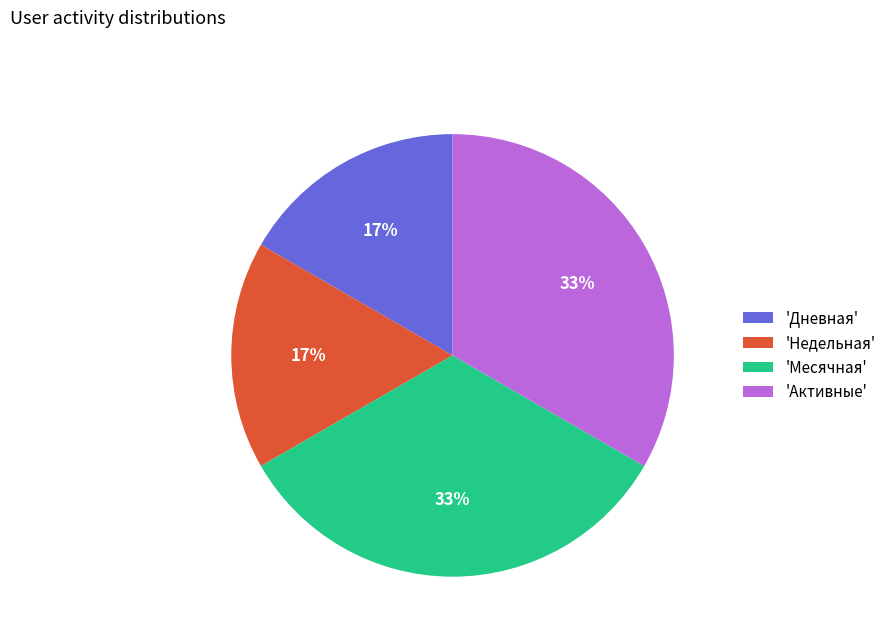

What is the ratio of the value at 'Недельная' to the value at 'Активные'?

0.5